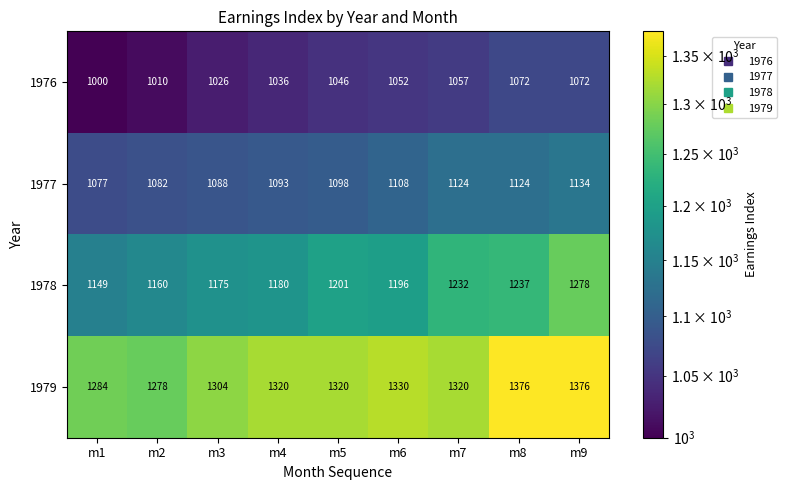

Which series has the largest total across all categories?

1979